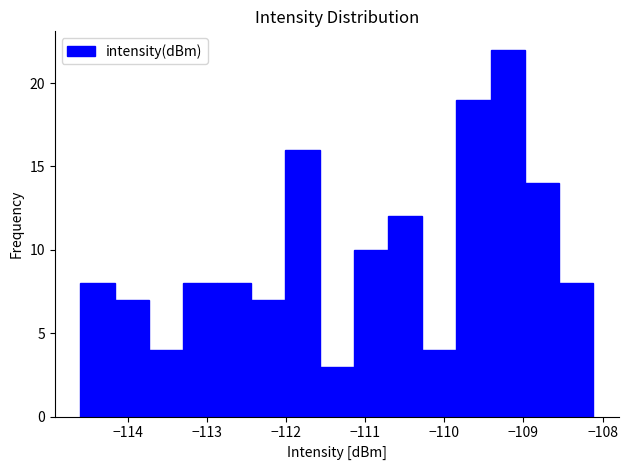

What is the height of the bar covering -112.9 to -112.4 on the x-axis? Neither the bar edges nor the heights are printed on the chart, so give them approximately, as read against the axes.

8